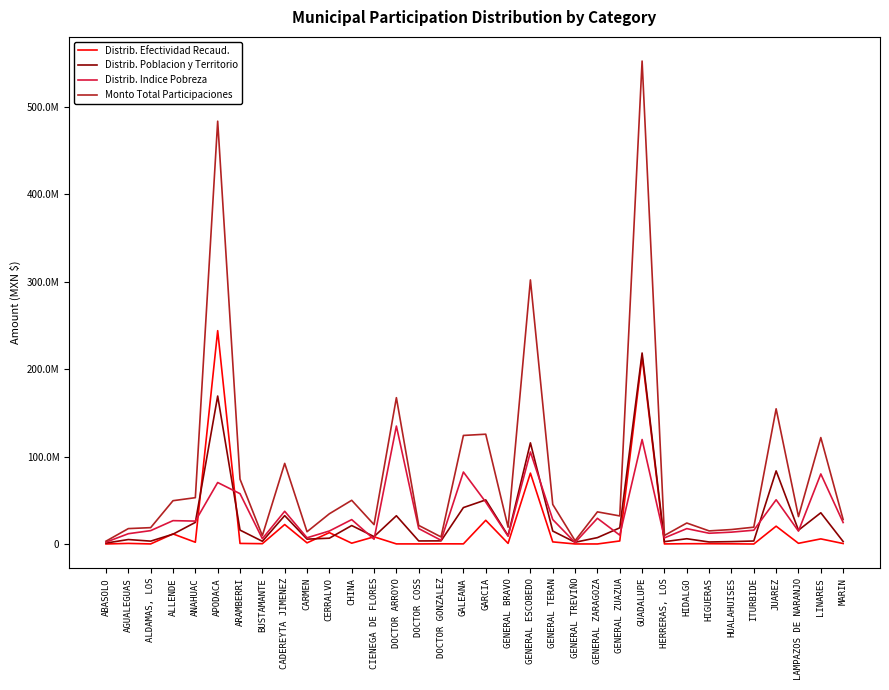

What is the minimum value shown in the chart?

18796.3